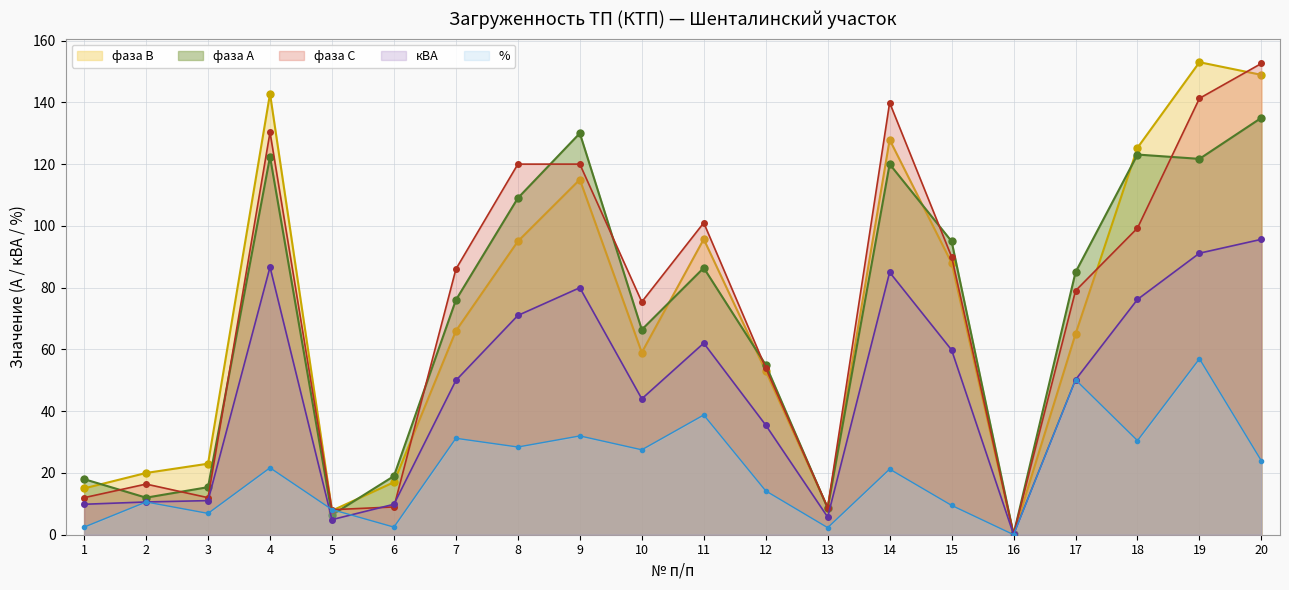

At which category does faza_A reach its first local valley?

2